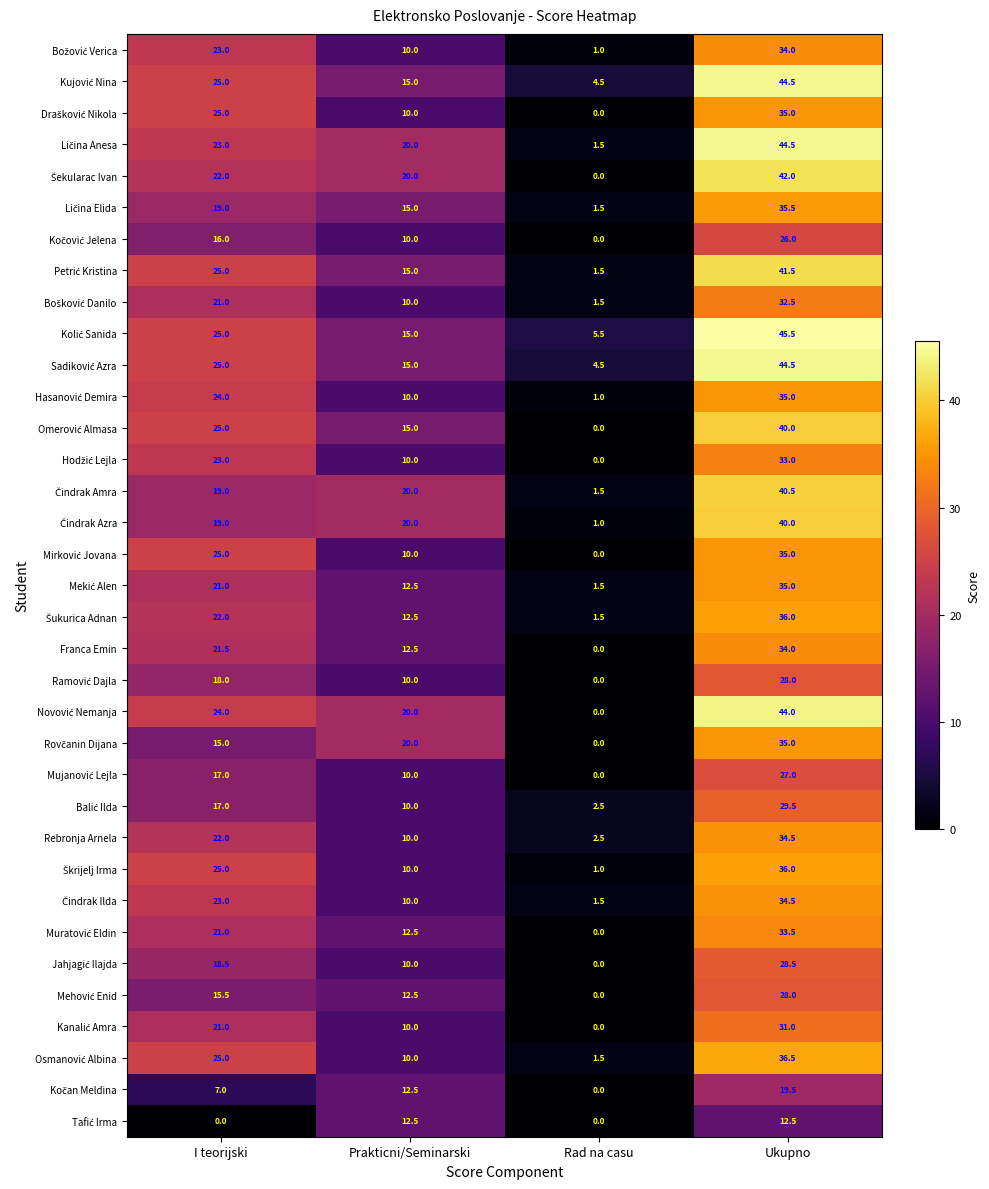

What is the total value across all series at I teorijski?

717.5